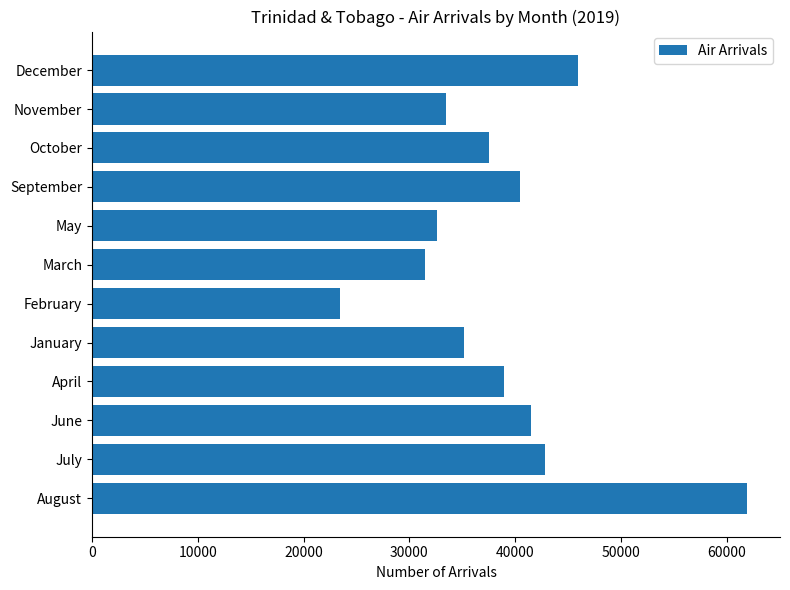

The chart shows a value of 41445 at June. True or false?

True